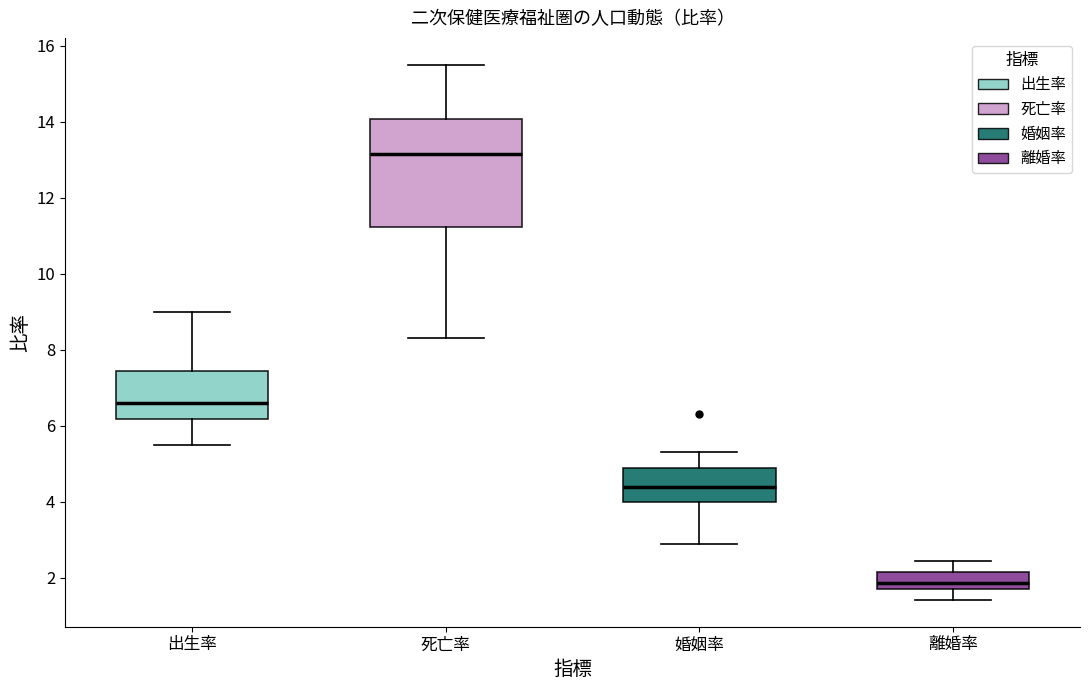

Where does the lower whisker of the box for 離婚率 end on the y-axis? The values are not printed on the chart, so give them approximately, as read against the axis.

1.4